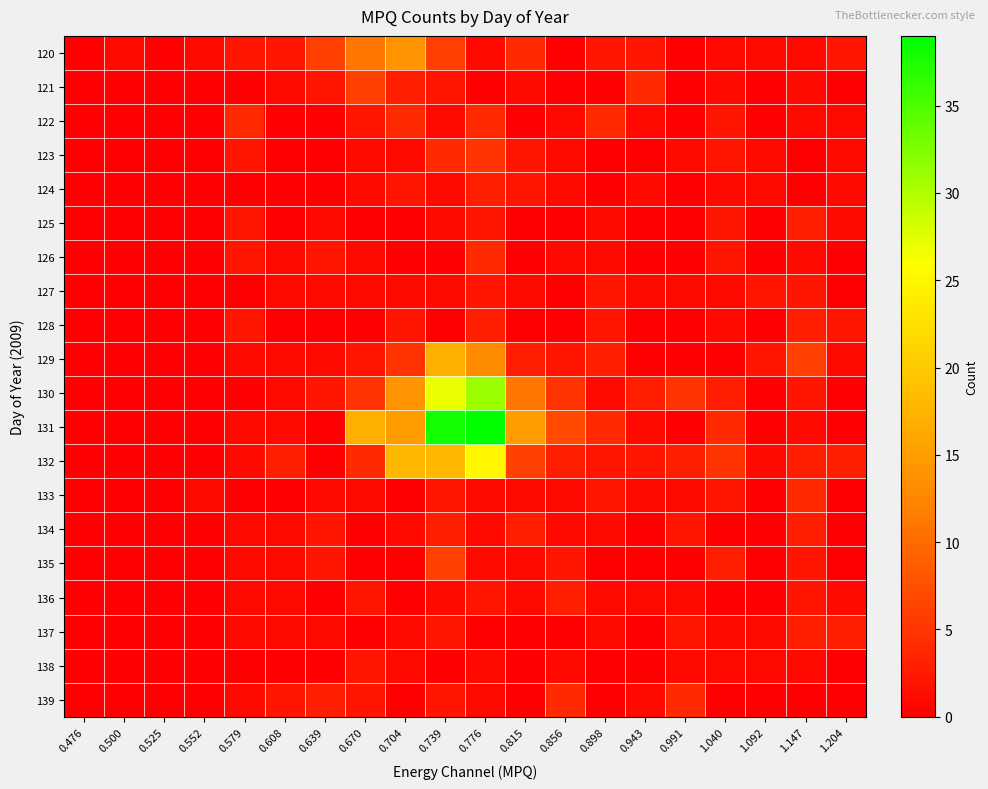

Reading left to right, what are all the values shown in this chart?

120: 0.476=0	0.500=1	0.525=0	0.552=1	0.579=2	0.608=2	0.639=6	0.670=11	0.704=14	0.739=6	0.776=1	0.815=4	0.856=0	0.898=2	0.943=2	0.991=0	1.040=1	1.092=1	1.147=1	1.204=2
121: 0.476=0	0.500=0	0.525=0	0.552=0	0.579=0	0.608=1	0.639=2	0.670=6	0.704=3	0.739=2	0.776=0	0.815=1	0.856=0	0.898=0	0.943=4	0.991=0	1.040=1	1.092=0	1.147=1	1.204=0
122: 0.476=0	0.500=0	0.525=0	0.552=0	0.579=4	0.608=0	0.639=0	0.670=2	0.704=4	0.739=1	0.776=4	0.815=0	0.856=1	0.898=4	0.943=1	0.991=0	1.040=2	1.092=0	1.147=1	1.204=1
123: 0.476=0	0.500=0	0.525=0	0.552=0	0.579=2	0.608=0	0.639=0	0.670=1	0.704=1	0.739=4	0.776=5	0.815=2	0.856=1	0.898=0	0.943=0	0.991=1	1.040=2	1.092=1	1.147=0	1.204=1
124: 0.476=0	0.500=0	0.525=0	0.552=0	0.579=0	0.608=0	0.639=0	0.670=1	0.704=2	0.739=1	0.776=3	0.815=2	0.856=1	0.898=0	0.943=1	0.991=0	1.040=1	1.092=1	1.147=0	1.204=1
125: 0.476=0	0.500=0	0.525=0	0.552=0	0.579=2	0.608=0	0.639=1	0.670=0	0.704=0	0.739=1	0.776=2	0.815=0	0.856=0	0.898=1	0.943=0	0.991=0	1.040=2	1.092=0	1.147=3	1.204=1
126: 0.476=0	0.500=0	0.525=0	0.552=0	0.579=2	0.608=1	0.639=2	0.670=1	0.704=0	0.739=0	0.776=4	0.815=0	0.856=1	0.898=1	0.943=0	0.991=0	1.040=2	1.092=0	1.147=1	1.204=0
127: 0.476=0	0.500=0	0.525=0	0.552=0	0.579=0	0.608=1	0.639=1	0.670=1	0.704=1	0.739=1	0.776=2	0.815=1	0.856=0	0.898=2	0.943=1	0.991=1	1.040=1	1.092=2	1.147=2	1.204=0
128: 0.476=0	0.500=0	0.525=0	0.552=0	0.579=2	0.608=0	0.639=0	0.670=0	0.704=2	0.739=0	0.776=3	0.815=0	0.856=0	0.898=2	0.943=0	0.991=0	1.040=1	1.092=0	1.147=3	1.204=2
129: 0.476=0	0.500=0	0.525=0	0.552=0	0.579=1	0.608=1	0.639=1	0.670=2	0.704=5	0.739=17	0.776=13	0.815=3	0.856=2	0.898=3	0.943=0	0.991=0	1.040=0	1.092=2	1.147=6	1.204=1
130: 0.476=0	0.500=0	0.525=0	0.552=0	0.579=0	0.608=1	0.639=2	0.670=5	0.704=14	0.739=27	0.776=31	0.815=11	0.856=5	0.898=1	0.943=3	0.991=5	1.040=3	1.092=0	1.147=2	1.204=0
131: 0.476=0	0.500=0	0.525=0	0.552=0	0.579=1	0.608=1	0.639=0	0.670=17	0.704=15	0.739=38	0.776=39	0.815=15	0.856=7	0.898=4	0.943=1	0.991=0	1.040=4	1.092=0	1.147=1	1.204=0
132: 0.476=0	0.500=0	0.525=0	0.552=0	0.579=1	0.608=3	0.639=0	0.670=4	0.704=18	0.739=18	0.776=25	0.815=6	0.856=3	0.898=2	0.943=2	0.991=3	1.040=5	1.092=1	1.147=3	1.204=3
133: 0.476=0	0.500=0	0.525=0	0.552=1	0.579=0	0.608=0	0.639=1	0.670=1	0.704=0	0.739=2	0.776=1	0.815=1	0.856=1	0.898=2	0.943=1	0.991=1	1.040=2	1.092=0	1.147=4	1.204=0
134: 0.476=0	0.500=0	0.525=0	0.552=0	0.579=1	0.608=1	0.639=2	0.670=0	0.704=1	0.739=3	0.776=1	0.815=3	0.856=1	0.898=1	0.943=0	0.991=2	1.040=0	1.092=0	1.147=3	1.204=0
135: 0.476=0	0.500=0	0.525=0	0.552=0	0.579=1	0.608=1	0.639=2	0.670=0	0.704=0	0.739=6	0.776=1	0.815=1	0.856=2	0.898=0	0.943=0	0.991=0	1.040=3	1.092=0	1.147=2	1.204=0
136: 0.476=0	0.500=0	0.525=0	0.552=0	0.579=1	0.608=1	0.639=0	0.670=2	0.704=0	0.739=1	0.776=2	0.815=1	0.856=3	0.898=1	0.943=1	0.991=1	1.040=0	1.092=0	1.147=2	1.204=1
137: 0.476=0	0.500=0	0.525=0	0.552=0	0.579=1	0.608=1	0.639=1	0.670=0	0.704=1	0.739=2	0.776=0	0.815=0	0.856=0	0.898=1	0.943=0	0.991=2	1.040=1	1.092=1	1.147=3	1.204=3
138: 0.476=0	0.500=0	0.525=0	0.552=0	0.579=0	0.608=0	0.639=0	0.670=2	0.704=1	0.739=0	0.776=1	0.815=0	0.856=1	0.898=0	0.943=0	0.991=1	1.040=1	1.092=1	1.147=1	1.204=0
139: 0.476=0	0.500=0	0.525=0	0.552=0	0.579=1	0.608=2	0.639=3	0.670=2	0.704=0	0.739=2	0.776=1	0.815=0	0.856=4	0.898=0	0.943=1	0.991=4	1.040=0	1.092=0	1.147=0	1.204=0